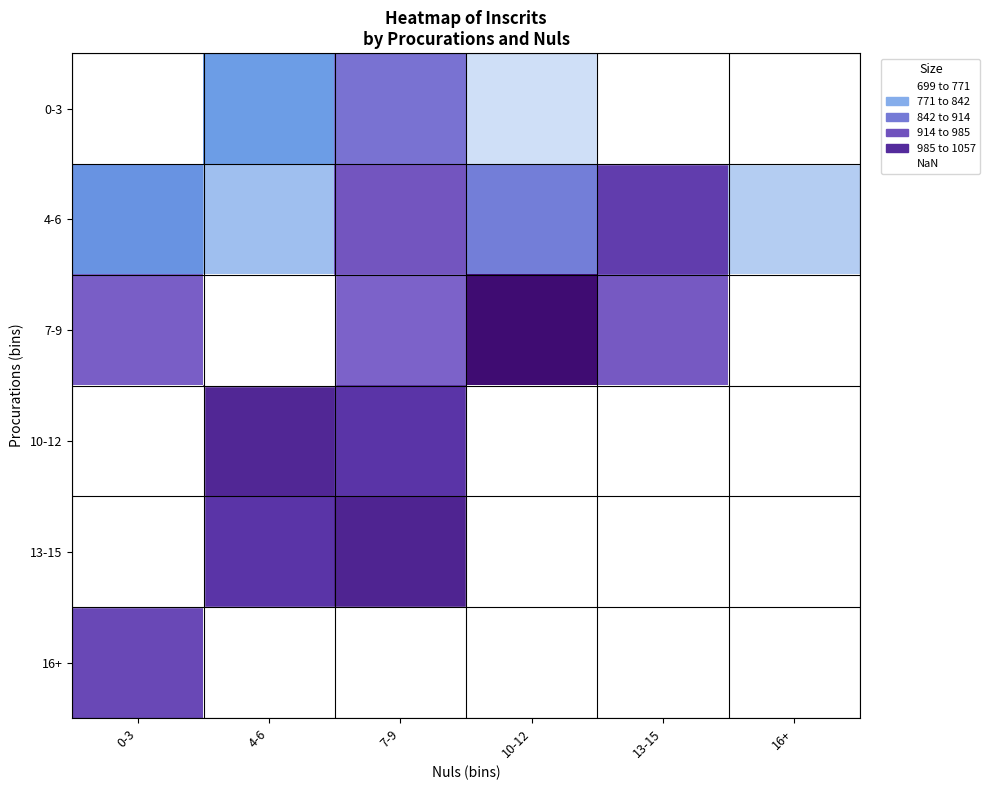

What is the highest value of the 0-3 series?

857.0